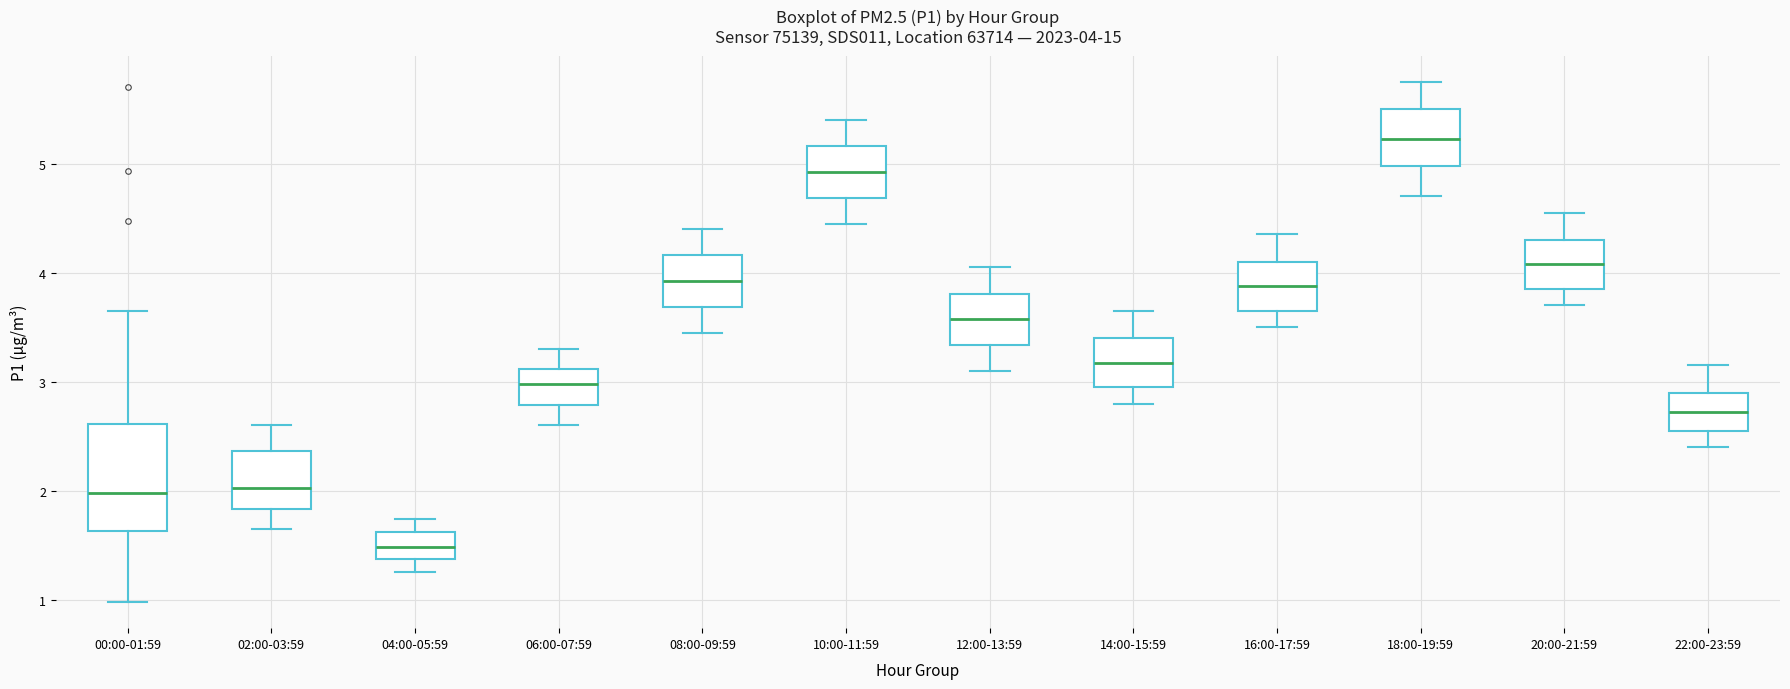

Which box has the lowest median line?

04:00-05:59